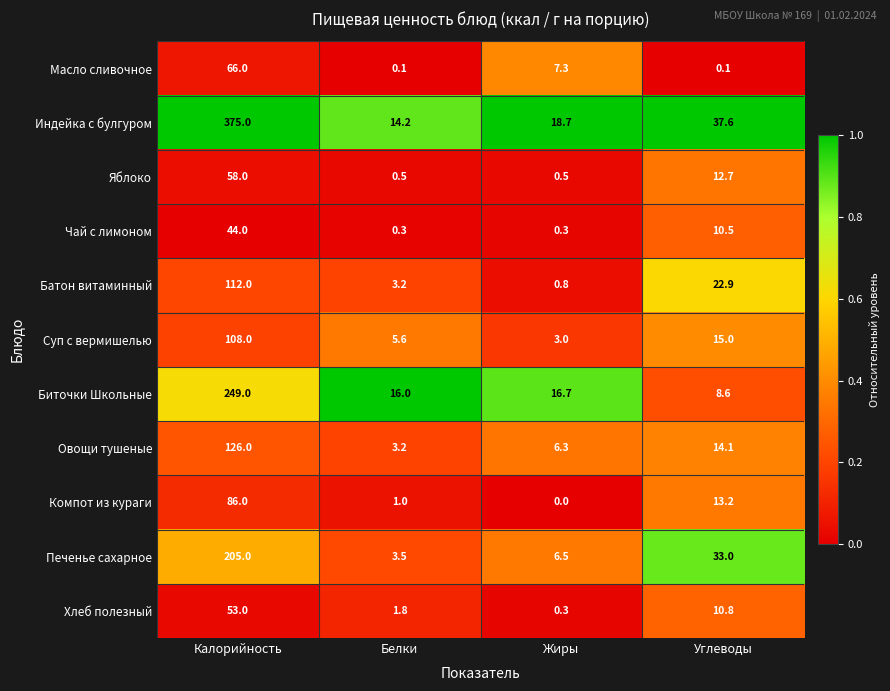

True or false: Биточки Школьные has a value of 143.0 at Калорийность.

False